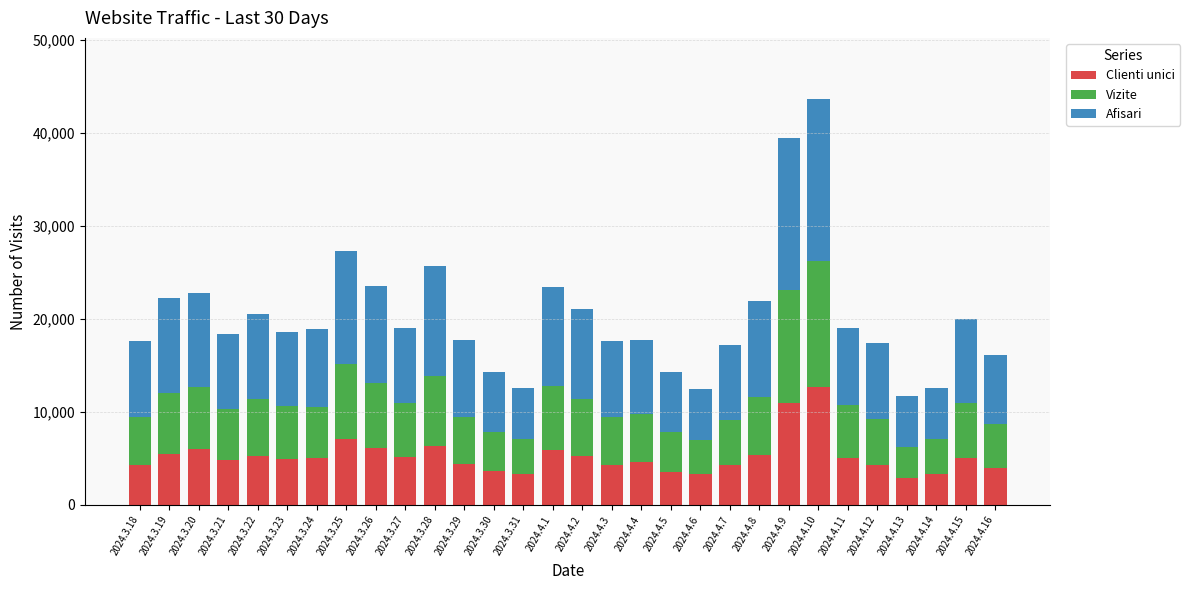

What is the sum of the Clienti unici values at 2024.4.13 and 2024.4.6?

6179